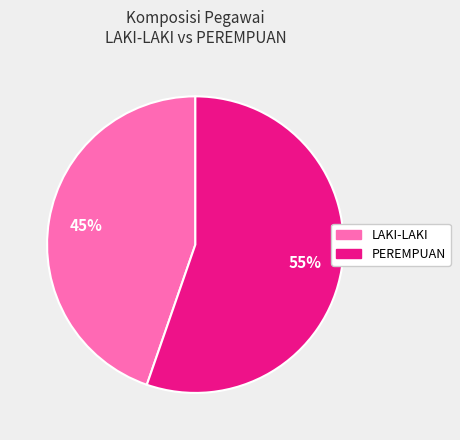

How many segments does this pie chart have?

2